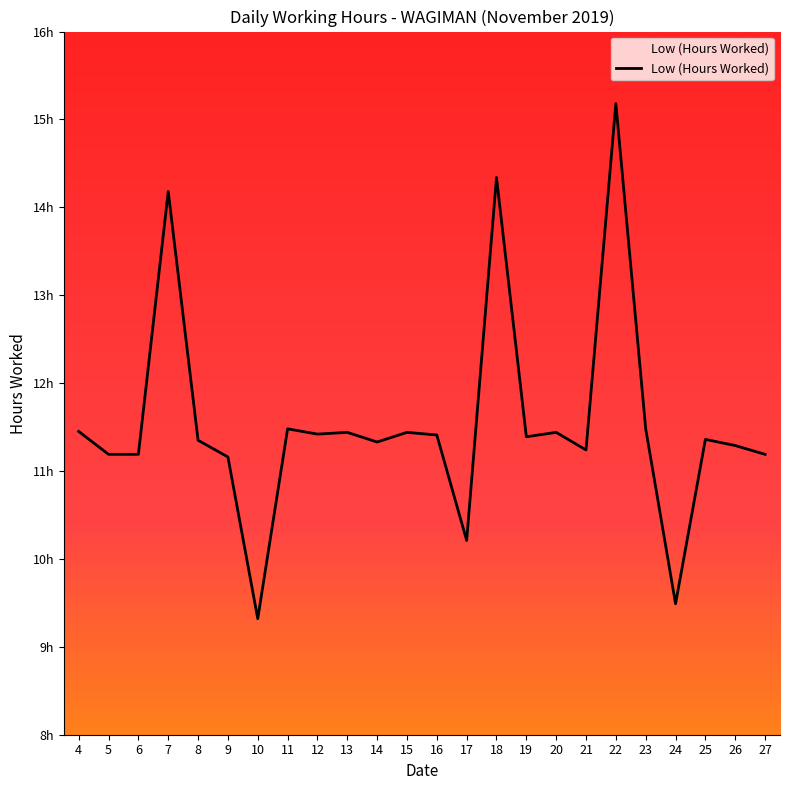

Reading left to right, transcribe all the data shown in this chart.

4=11.4	5=11.2	6=11.2	7=14.2	8=11.3	9=11.2	10=9.3	11=11.5	12=11.4	13=11.4	14=11.3	15=11.4	16=11.4	17=10.2	18=14.3	19=11.4	20=11.4	21=11.2	22=15.2	23=11.5	24=9.5	25=11.4	26=11.3	27=11.2